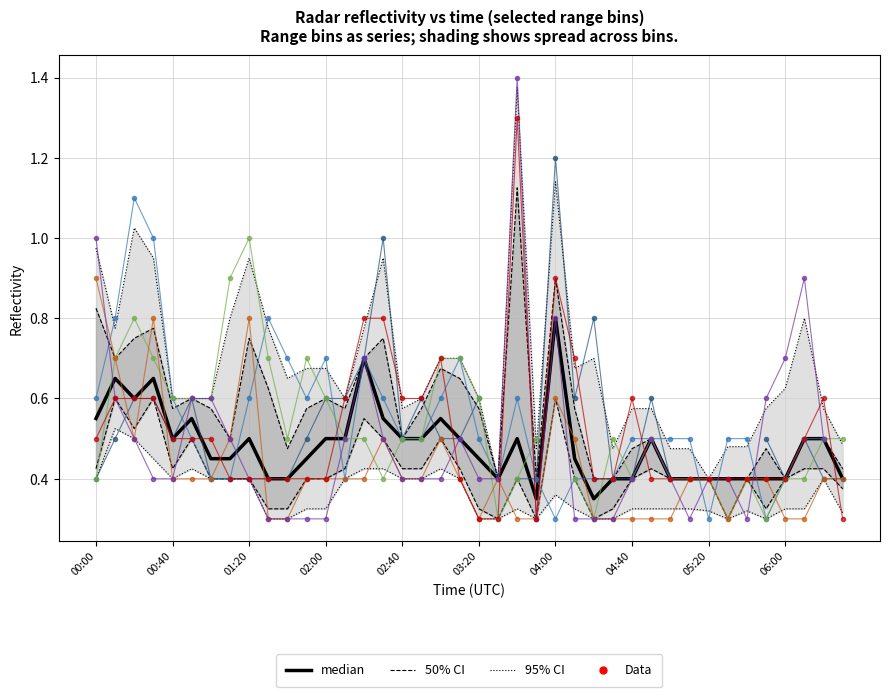

Where is the data nearest to the value 0?

23